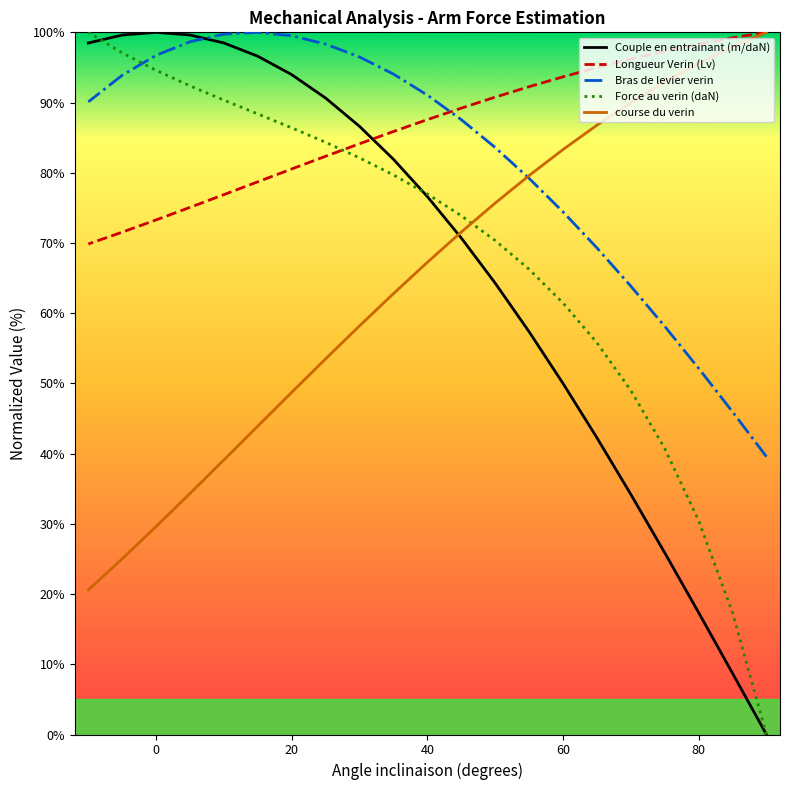

How many values in the Bras de levier verin series are below 90?

10